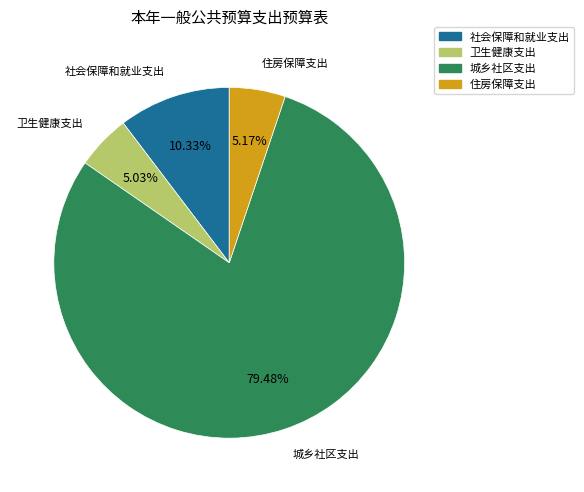

Combined, do 社会保障和就业支出 and 住房保障支出 account for over 50%?

No